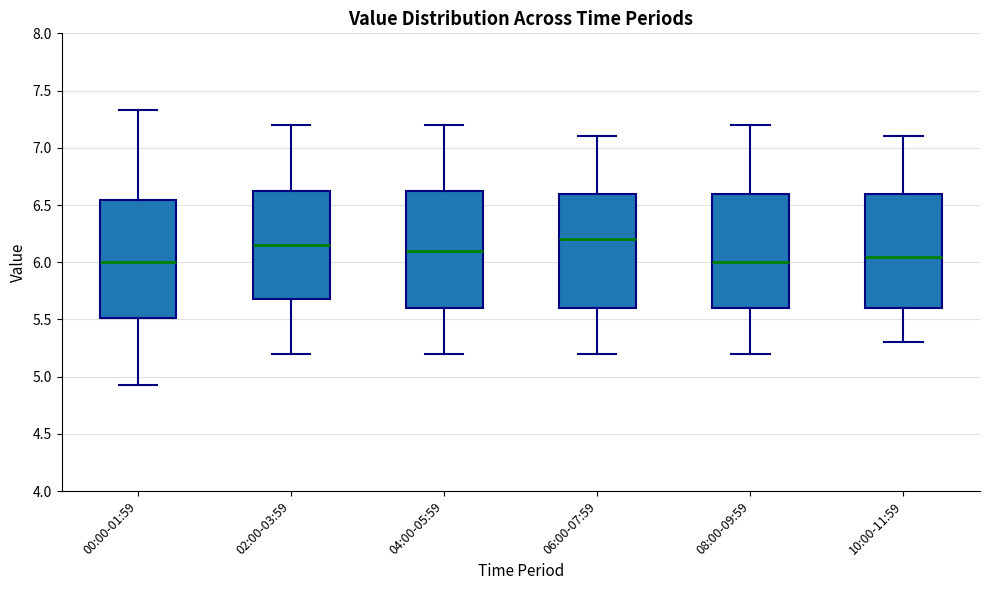

Where does the median line of the box for 00:00-01:59 sit on the y-axis? The values are not printed on the chart, so give them approximately, as read against the axis.

6.00